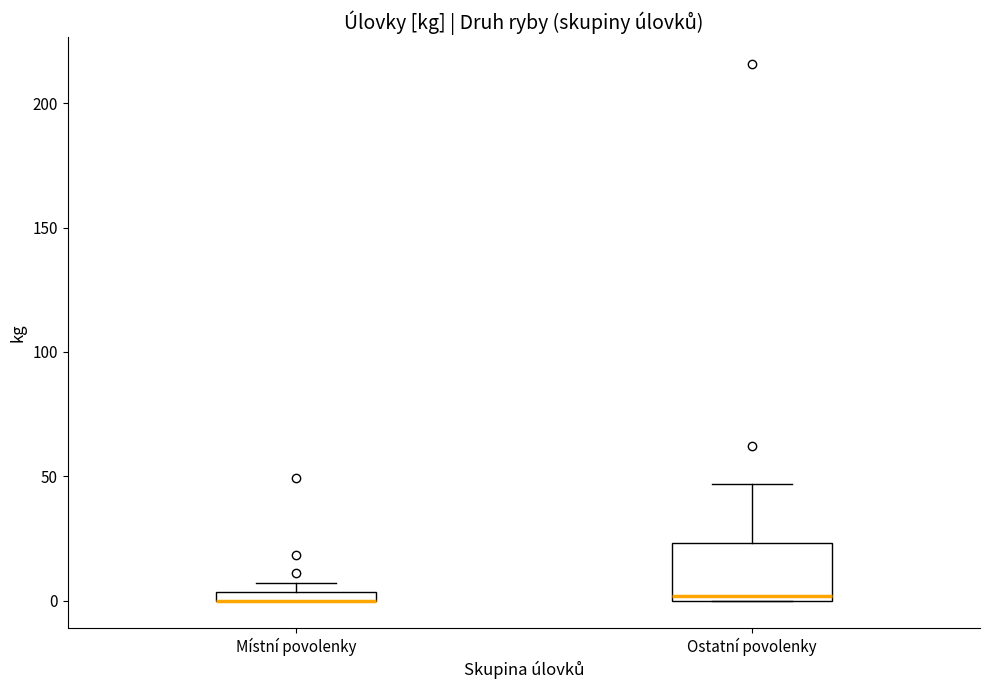

Which box is the tallest, from its lower edge to its upper edge?

Ostatní povolenky